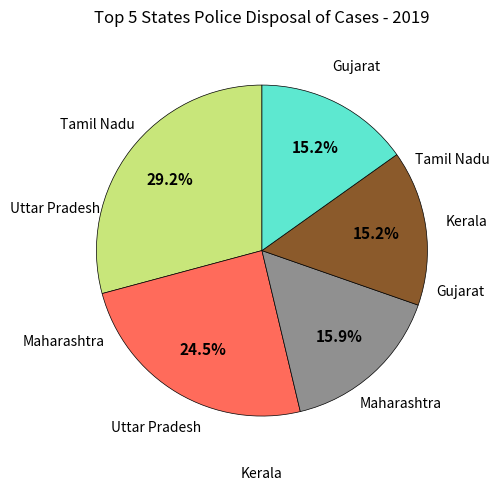

Does any single category account for the majority?

No